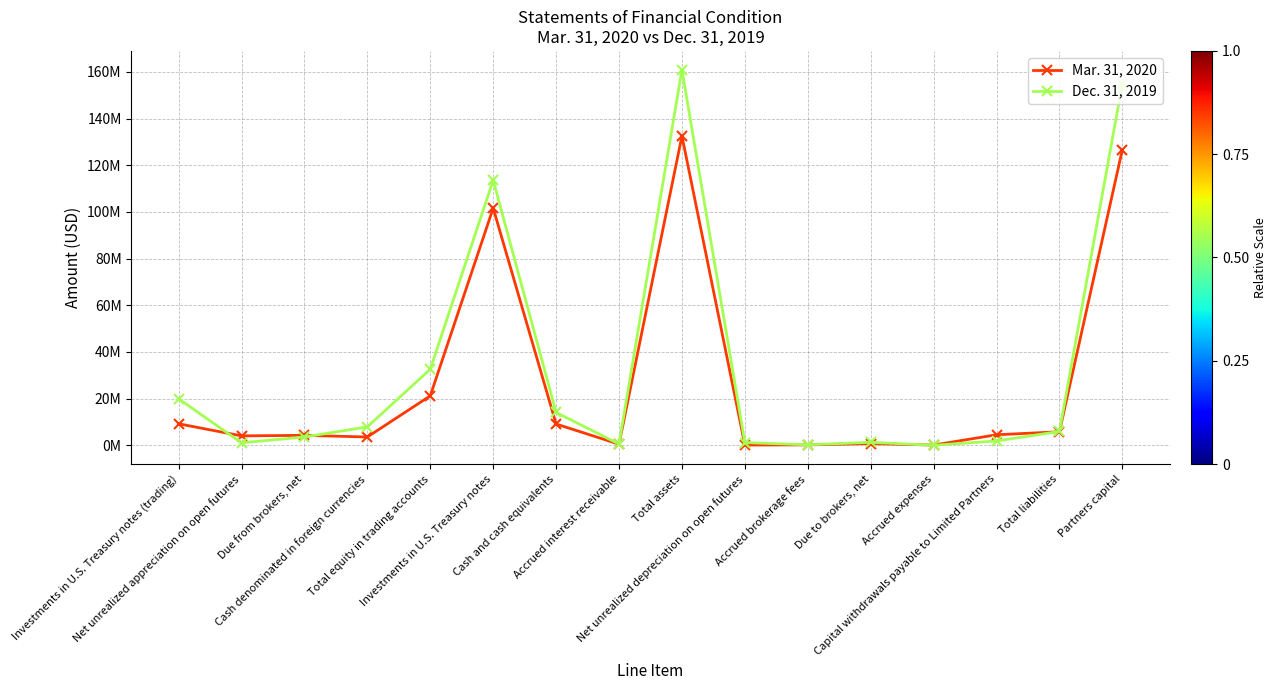

List the labels in order of Mar. 31, 2020 value, largest first.

Total assets, Partners capital, Investments in U.S. Treasury notes, Total equity in trading accounts, Investments in U.S. Treasury notes (trading), Cash and cash equivalents, Total liabilities, Capital withdrawals payable to Limited Partners, Due from brokers, net, Net unrealized appreciation on open futures, Cash denominated in foreign currencies, Due to brokers, net, Accrued interest receivable, Accrued brokerage fees, Net unrealized depreciation on open futures, Accrued expenses